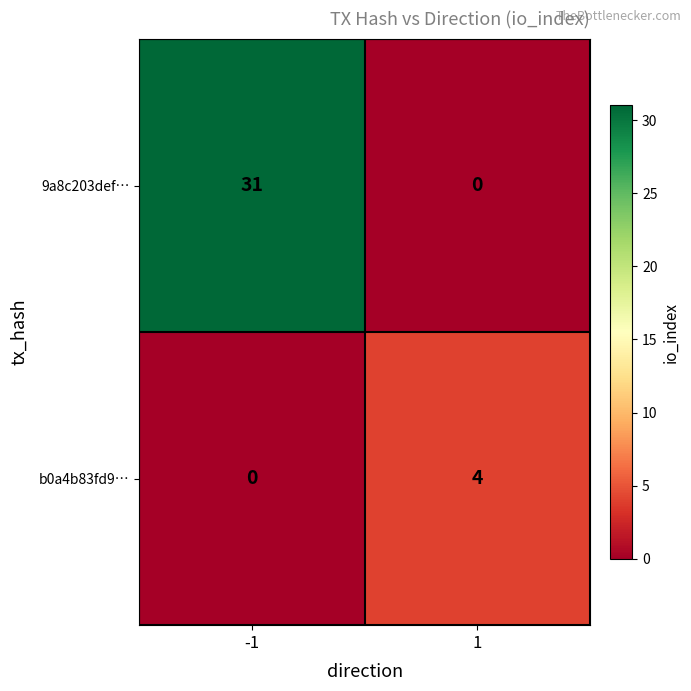

How many data points does each series have?

2